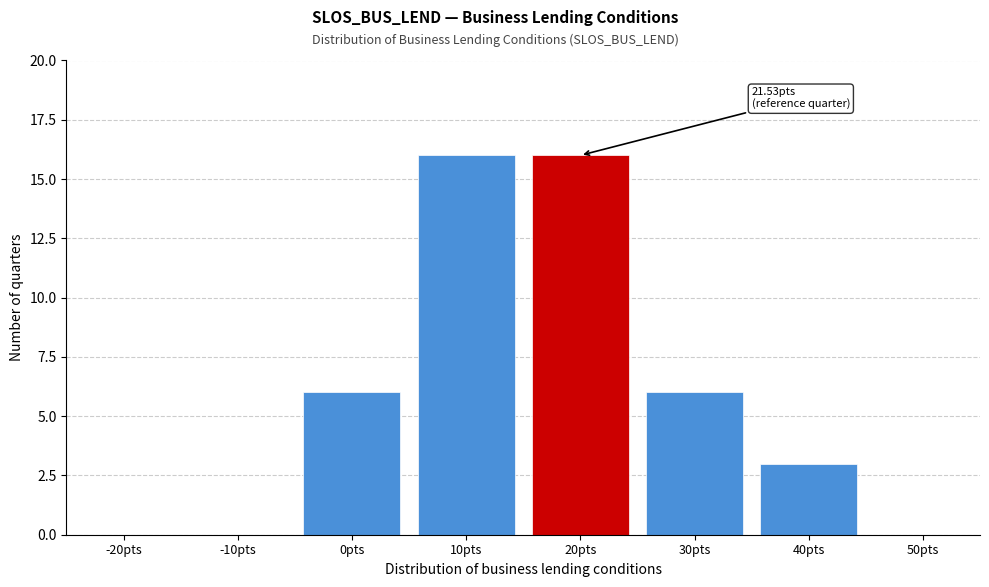

Reading left to right, transcribe all the data shown in this chart.

-20pts=0	-10pts=0	0pts=6	10pts=16	20pts=16	30pts=6	40pts=3	50pts=0